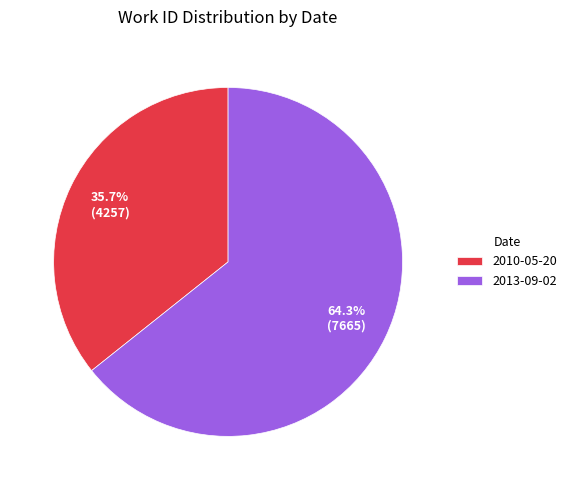

To the nearest percent, what is the combined percentage of 2013-09-02 and 2010-05-20?

100%